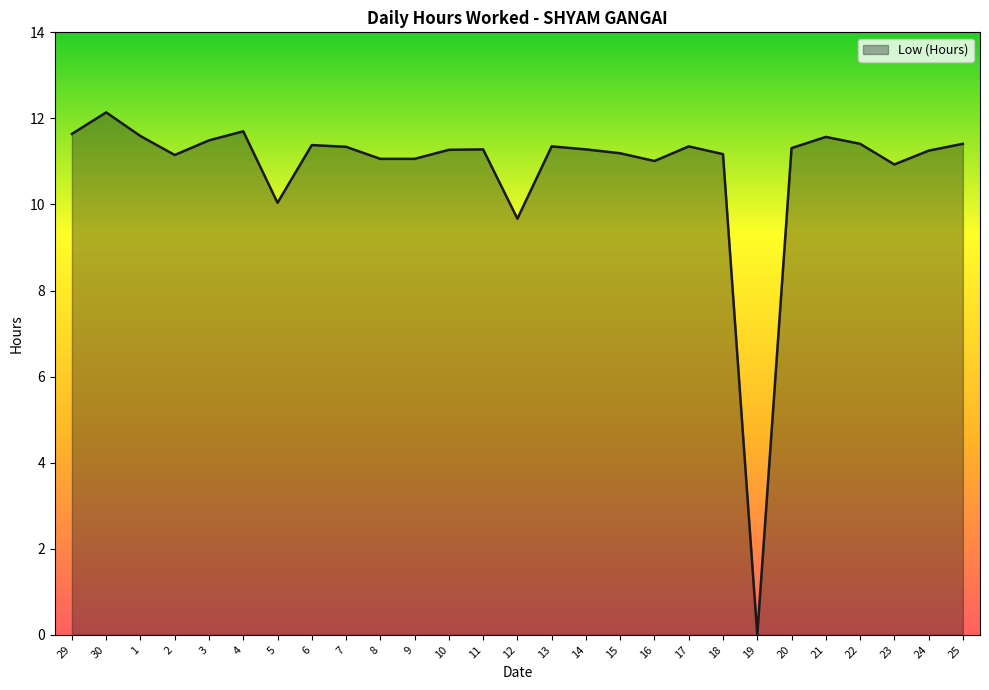

Where does the data first go above 11?

29